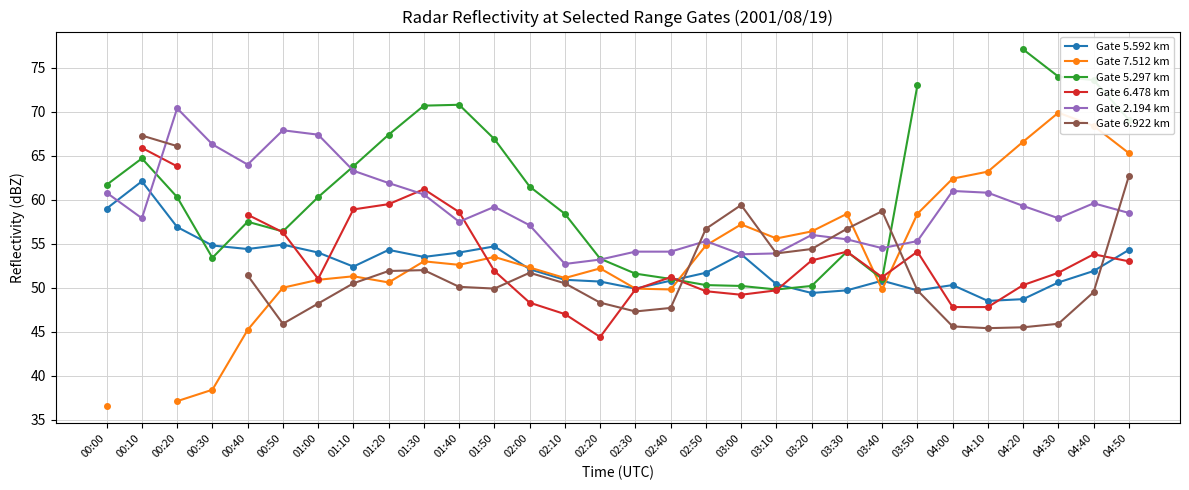

True or false: Gate 6.922 km has more than 0 points higher than both neighbors.

True